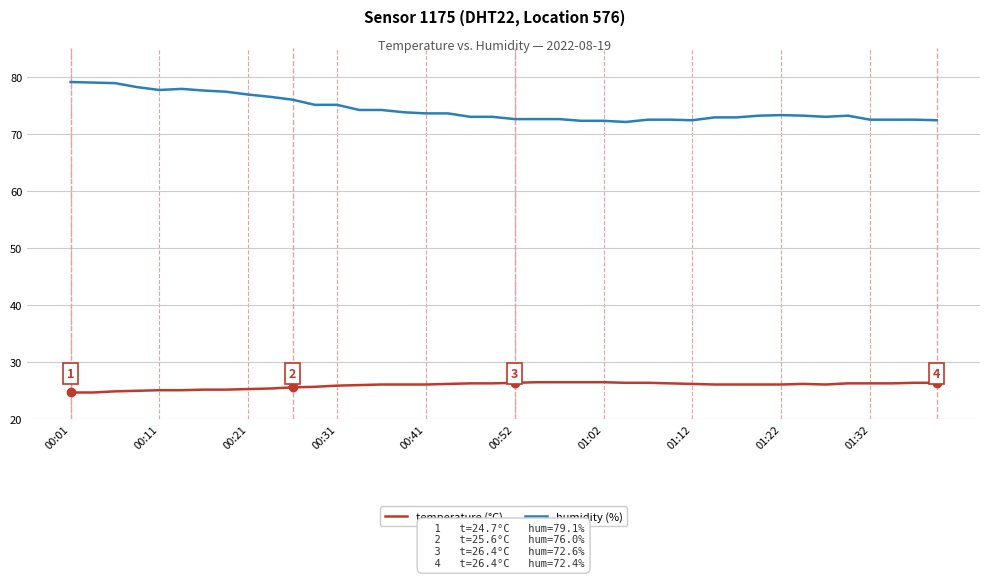

Count the number of data series in this chart.

2